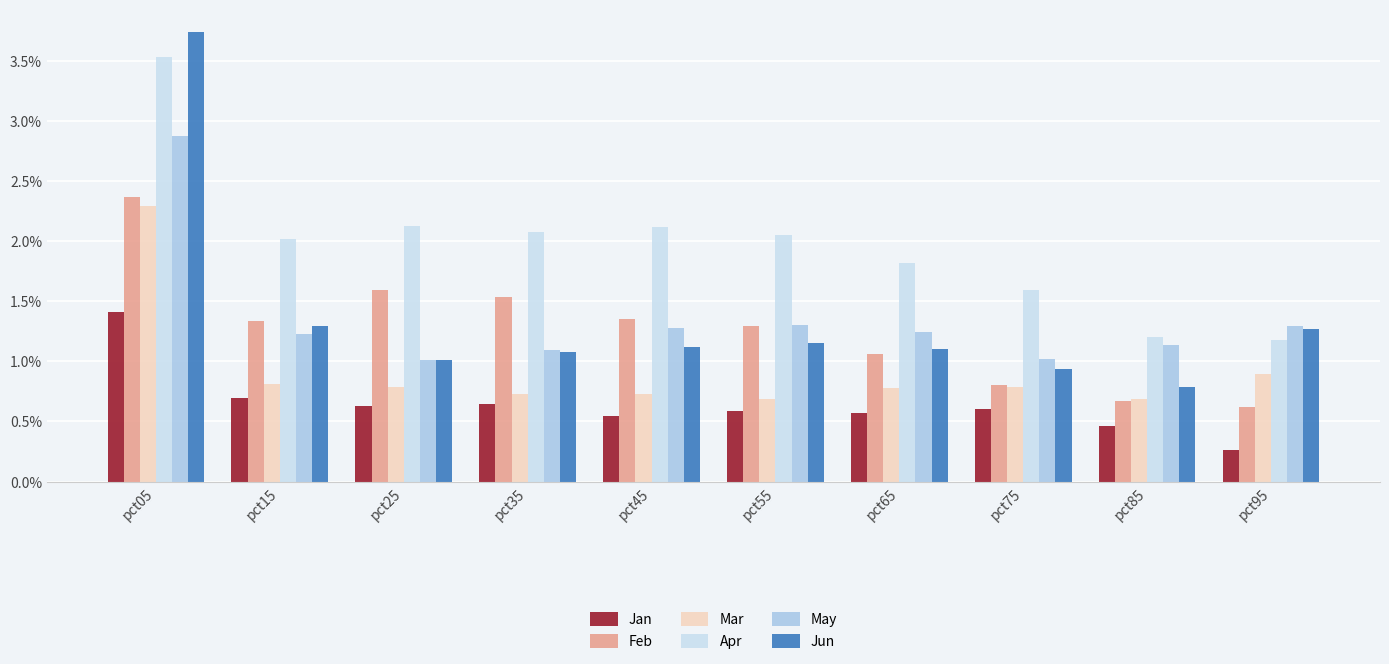

What are all the series names shown in the legend?

Jan, Feb, Mar, Apr, May, Jun